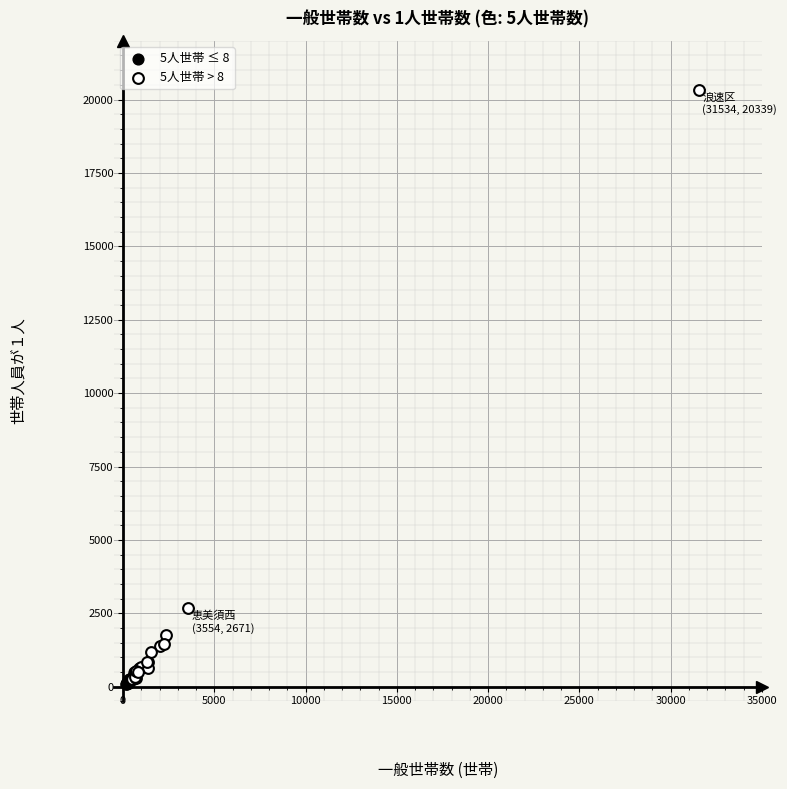

Which series reaches the maximum Y coordinate?

5人世帯 > 8